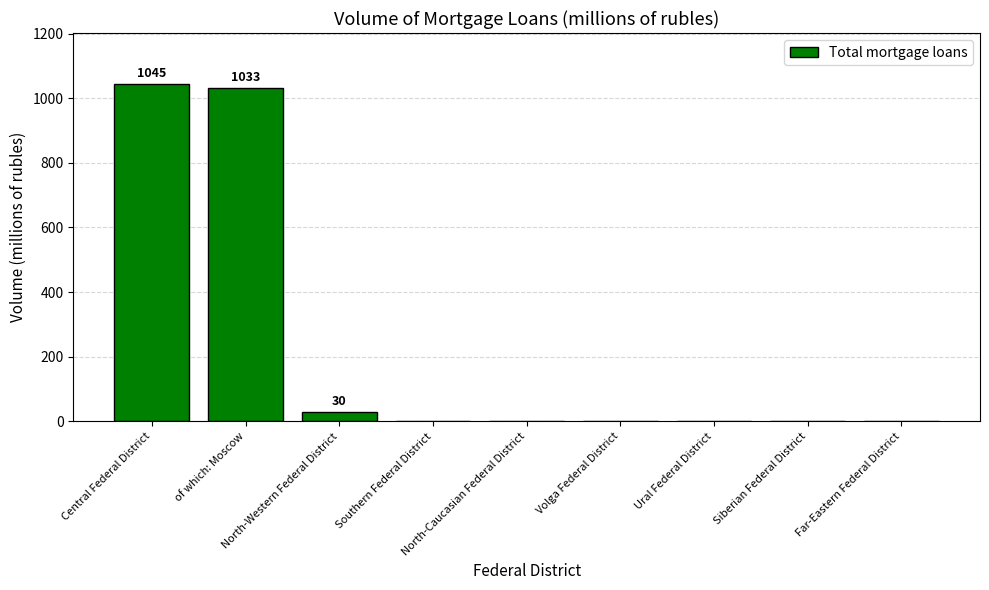

What is the sum of all values?

2108